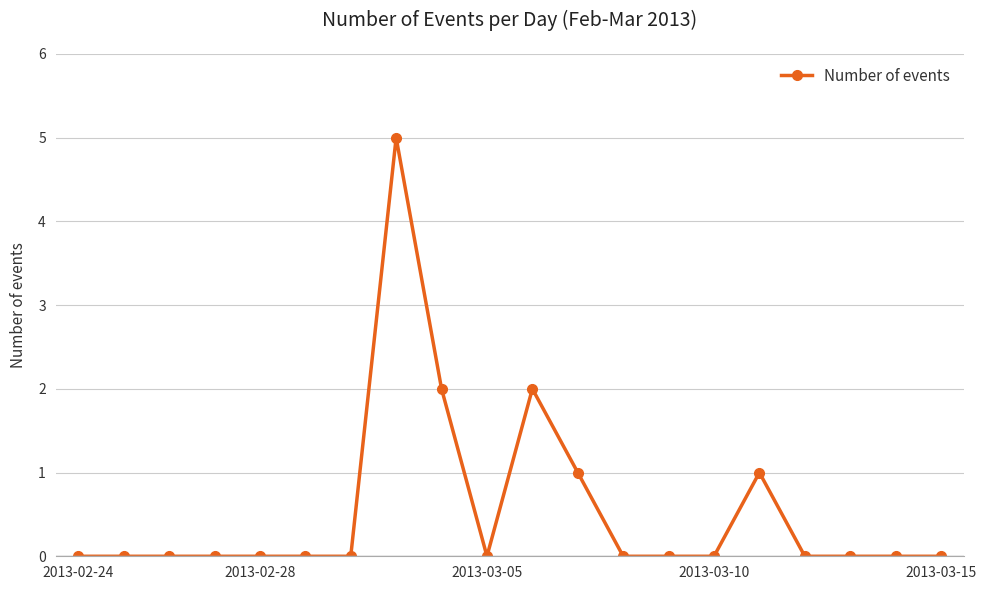

How many lines are shown in the chart?

1